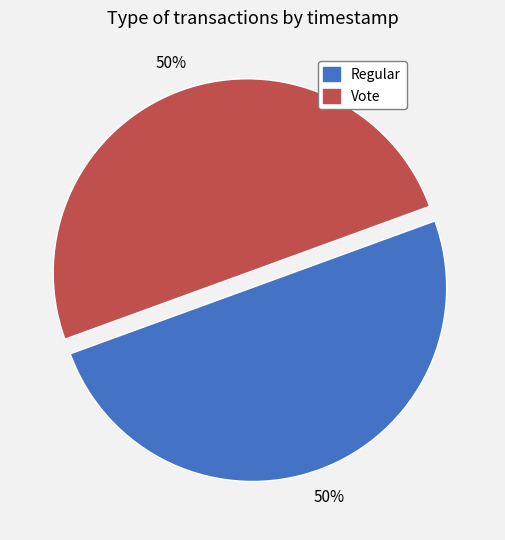

Is it true that Regular is 61% of the pie?

False